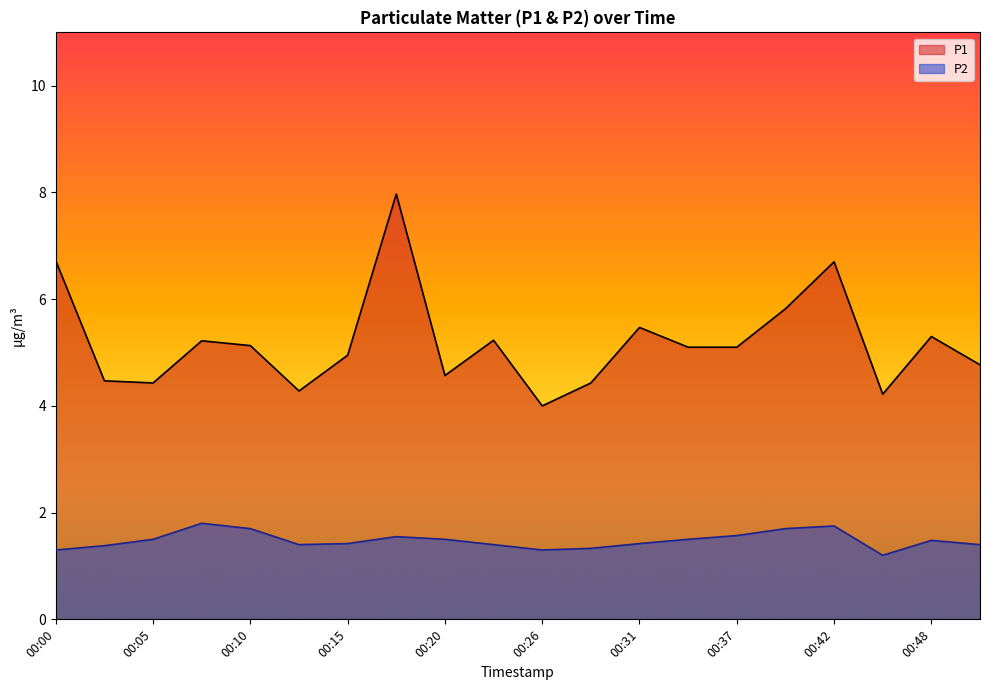

Between 00:18 and 00:26, which series saw the biggest shift?

P1